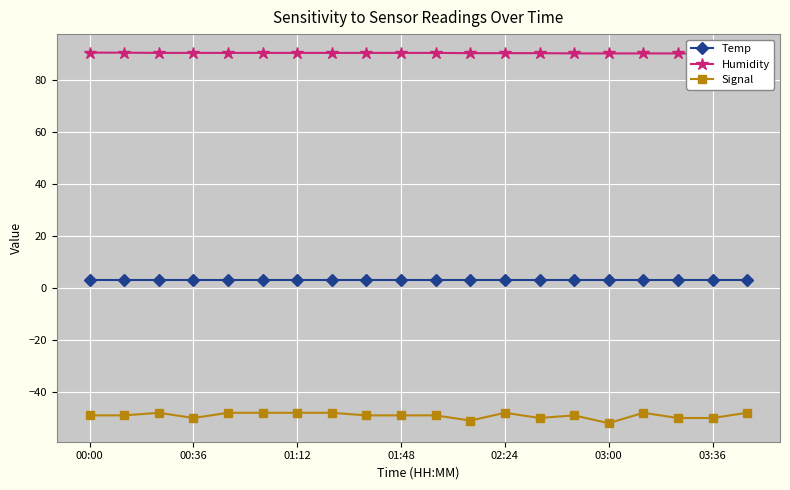

True or false: Humidity and Signal intersect in this chart.

False